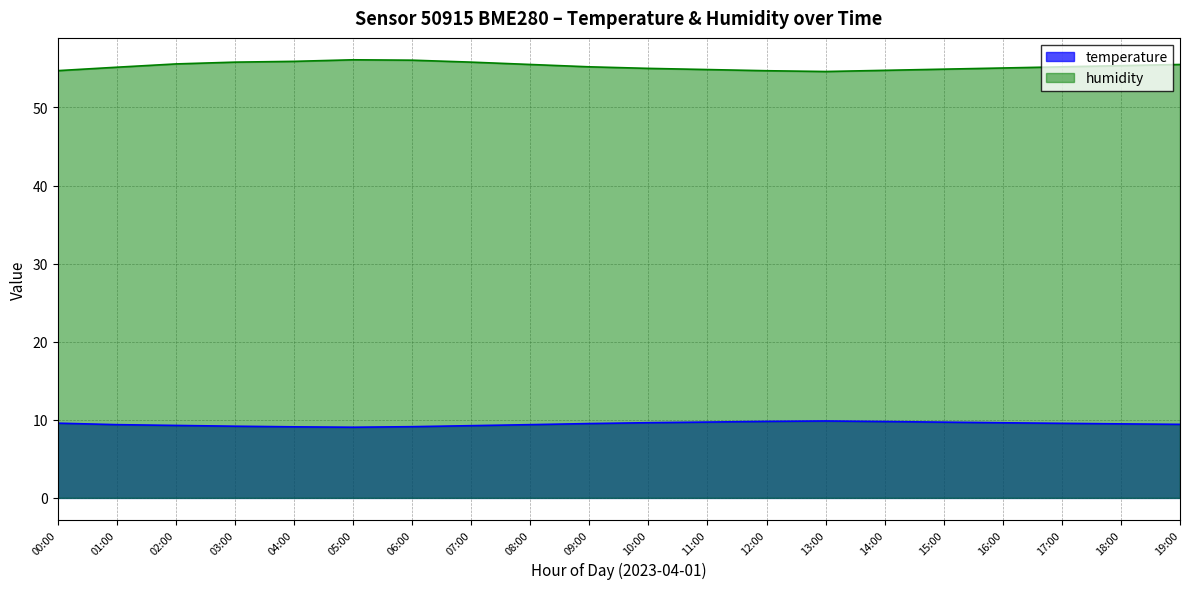

What are all the series names shown in the legend?

temperature, humidity